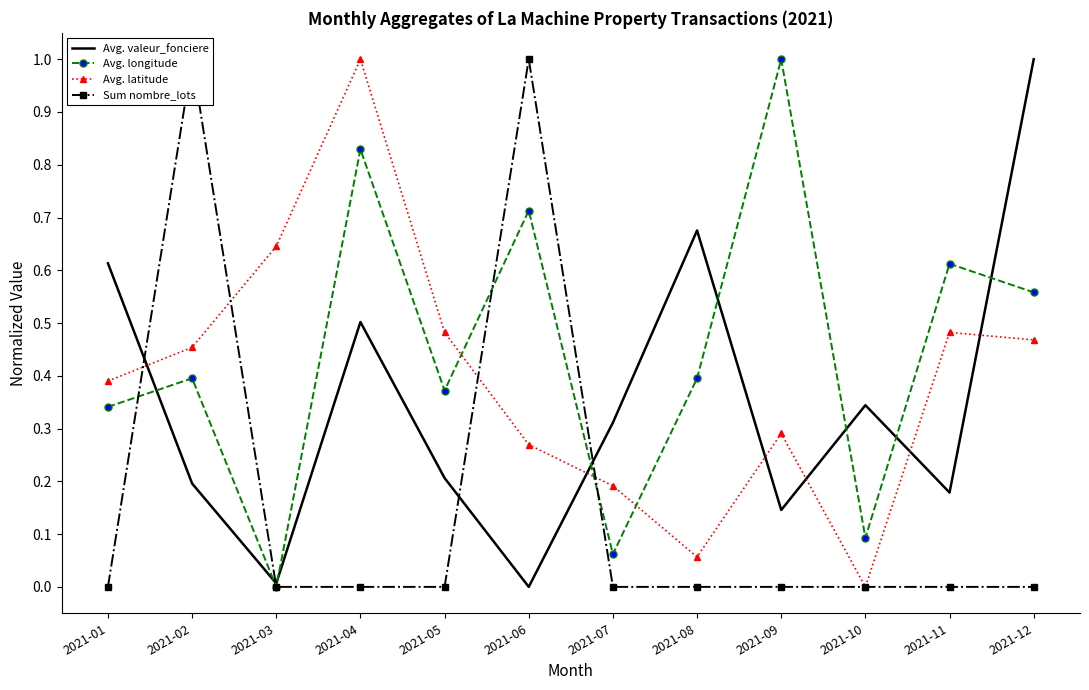

What is the value of the Sum nombre_lots point at the 2nd from the left?

1.0